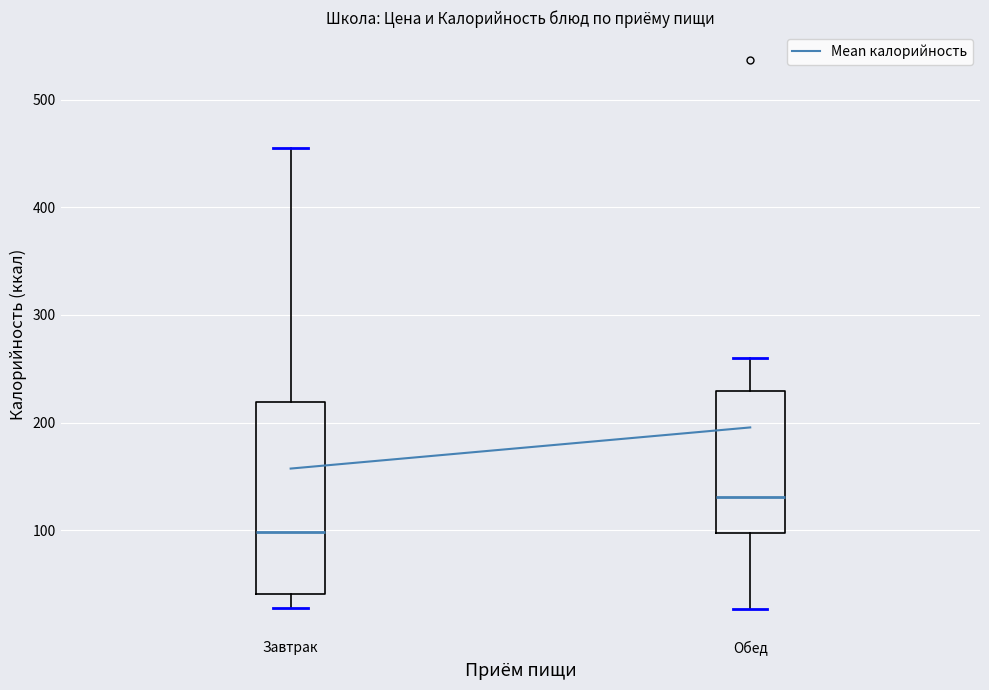

Which box is the tallest, from its lower edge to its upper edge?

Завтрак